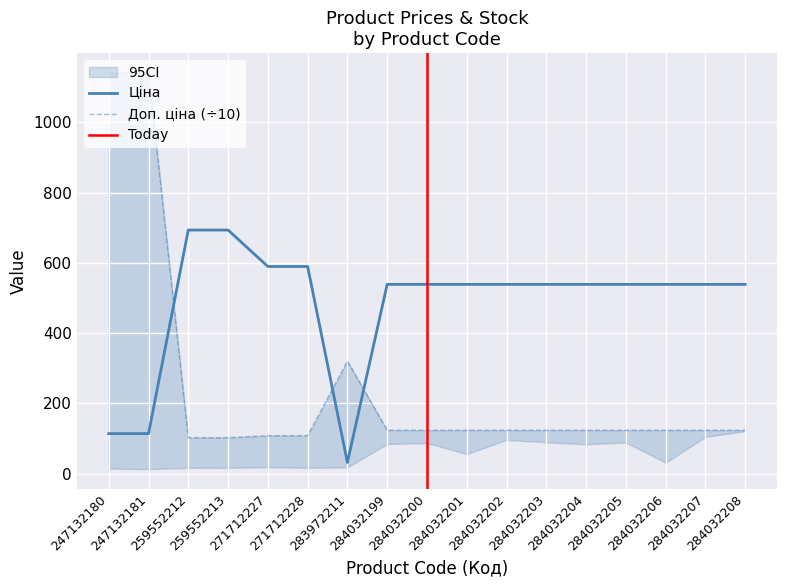

What is the highest value of the Ціна series?

693.7